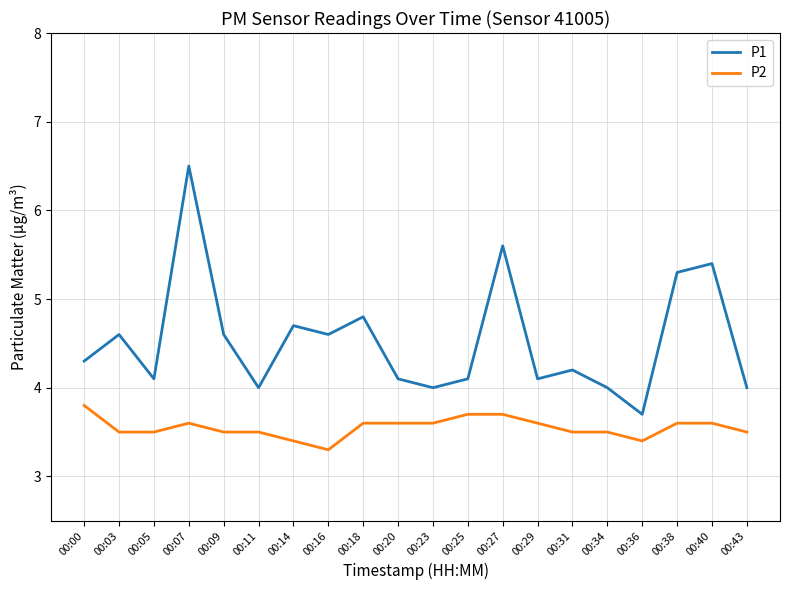

What is the sum of the P1 values at 00:25 and 00:20?

8.2